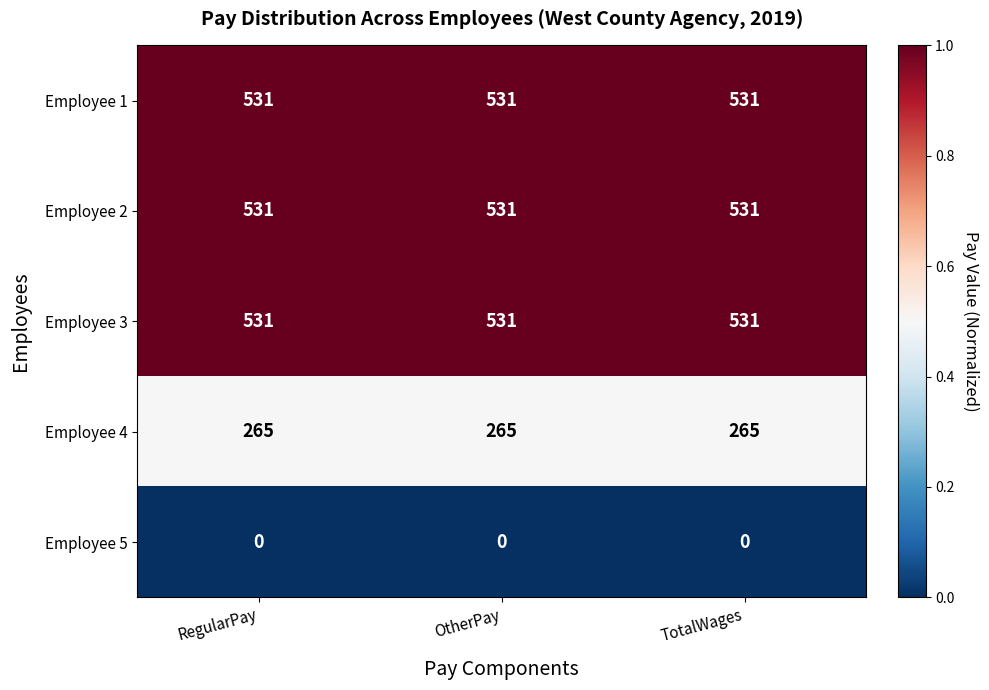

Is it true that Employee 2 equals 531 at TotalWages?

True